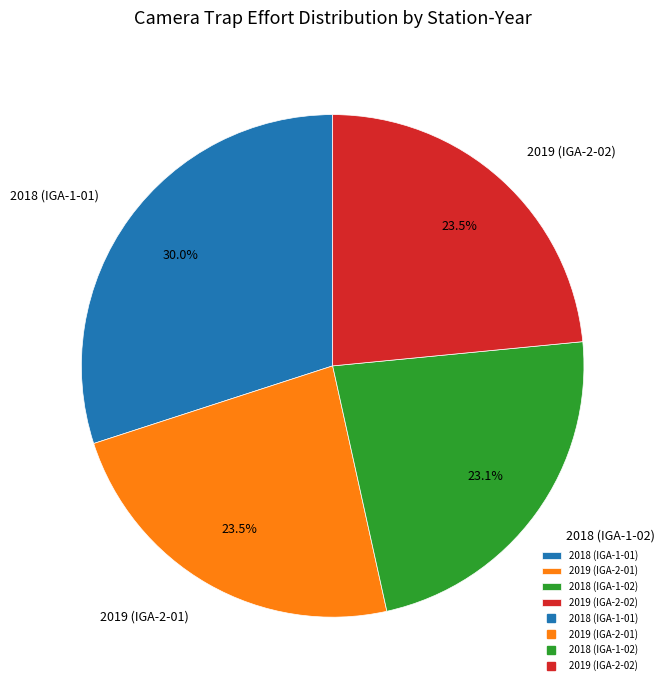

Which category has the biggest portion of the pie?

2018 (IGA-1-01)